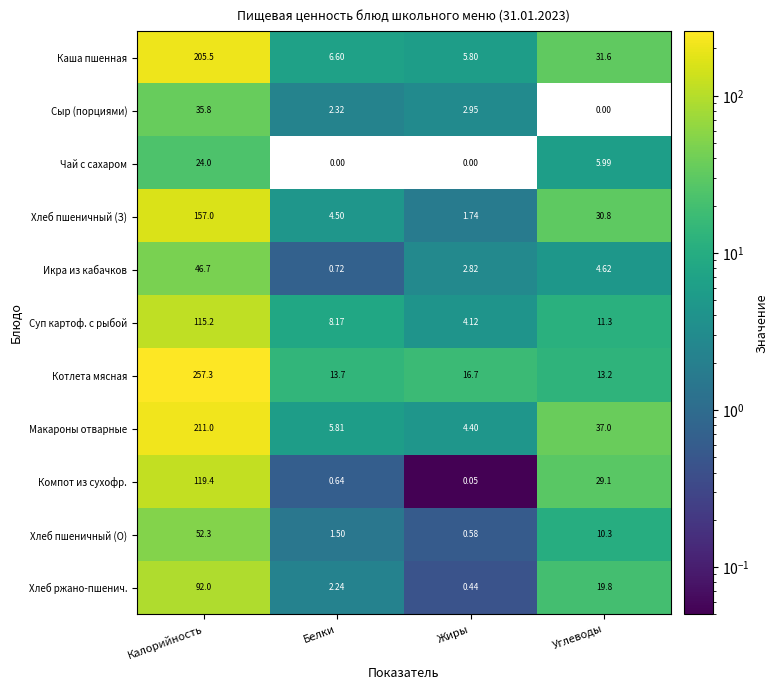

At which label does Хлеб пшеничный (З) reach its peak?

Калорийность